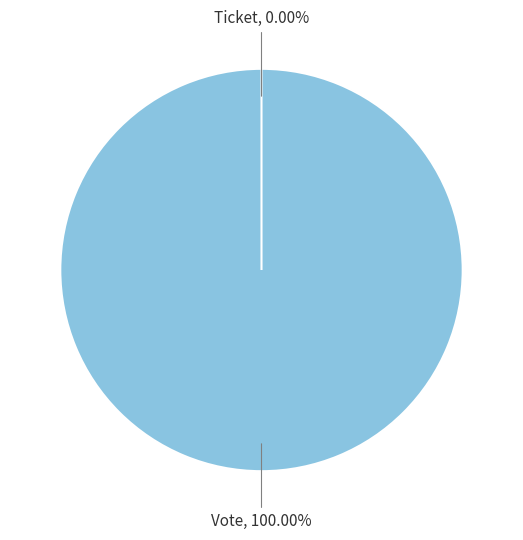

To the nearest percent, what percentage of the pie is Vote?

100%